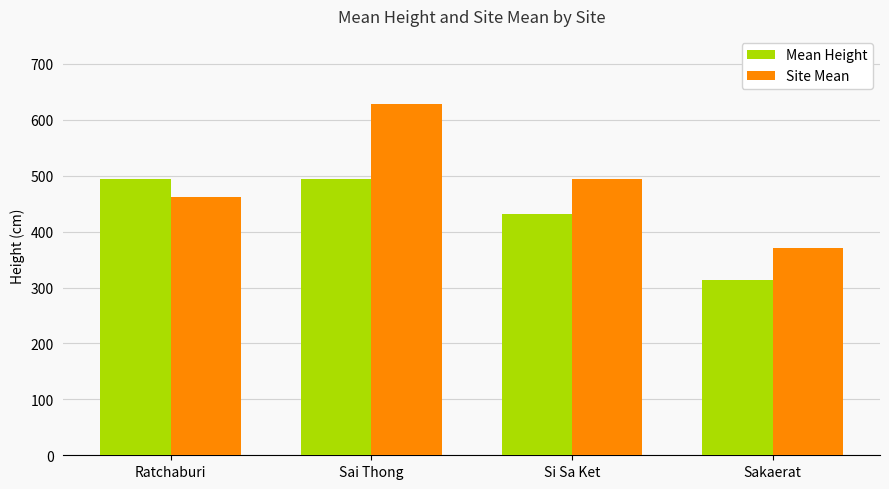

Rank the series at Sai Thong from highest to lowest value.

Site Mean, Mean Height